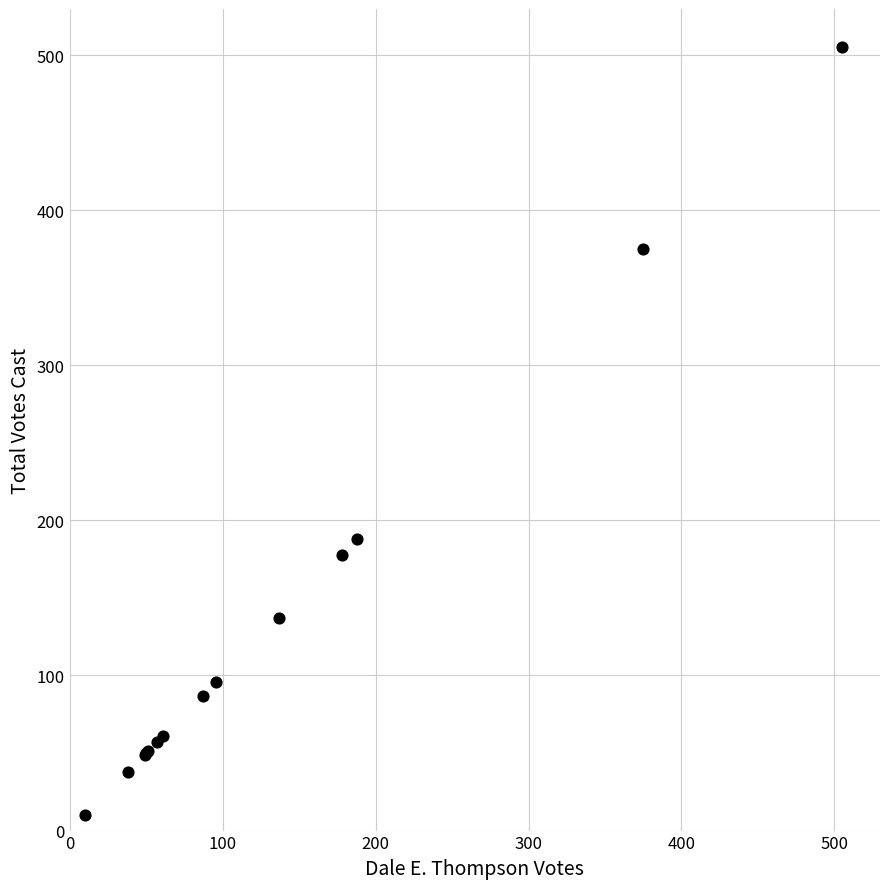

What Y value in the scatter plot is closest to 257?

188